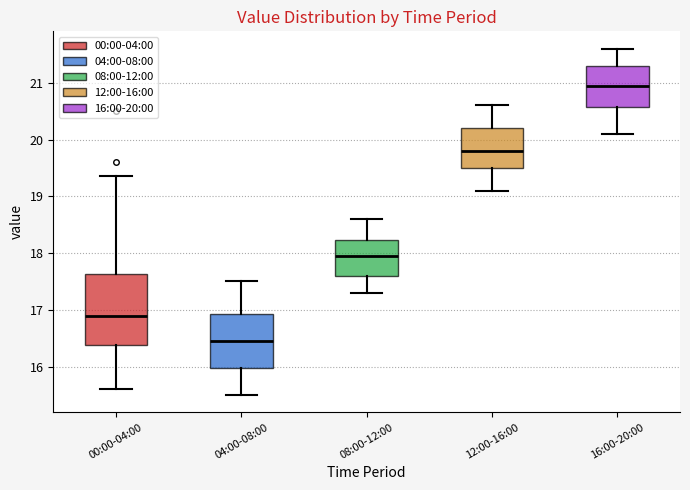

Comparing the boxes themselves (not the whiskers), which one is the tallest?

00:00-04:00